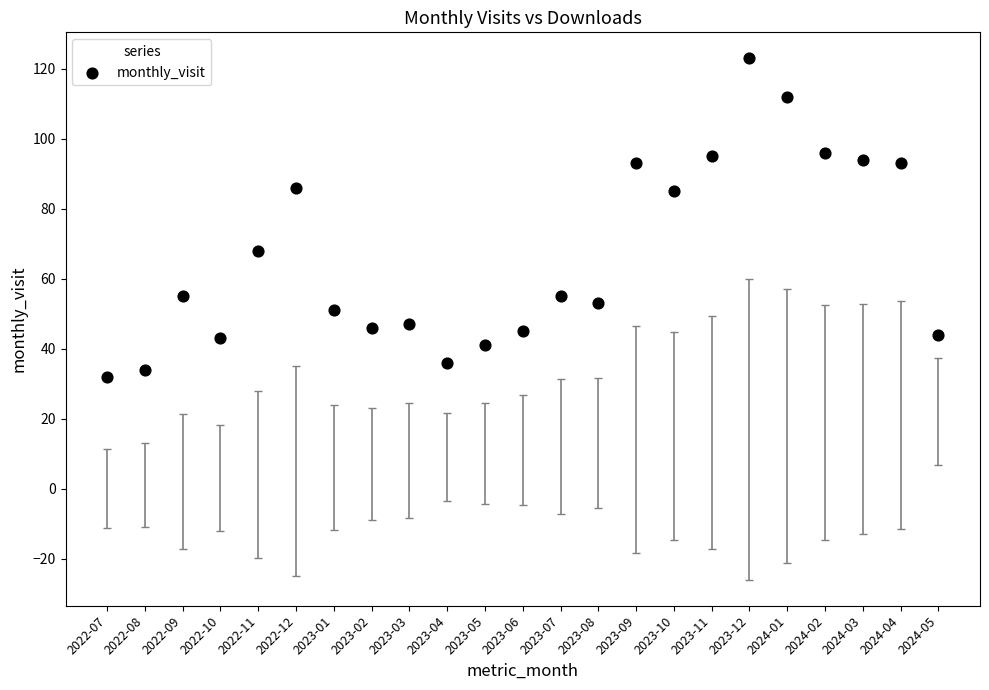

What is the range of Y values (max minus min)?

91